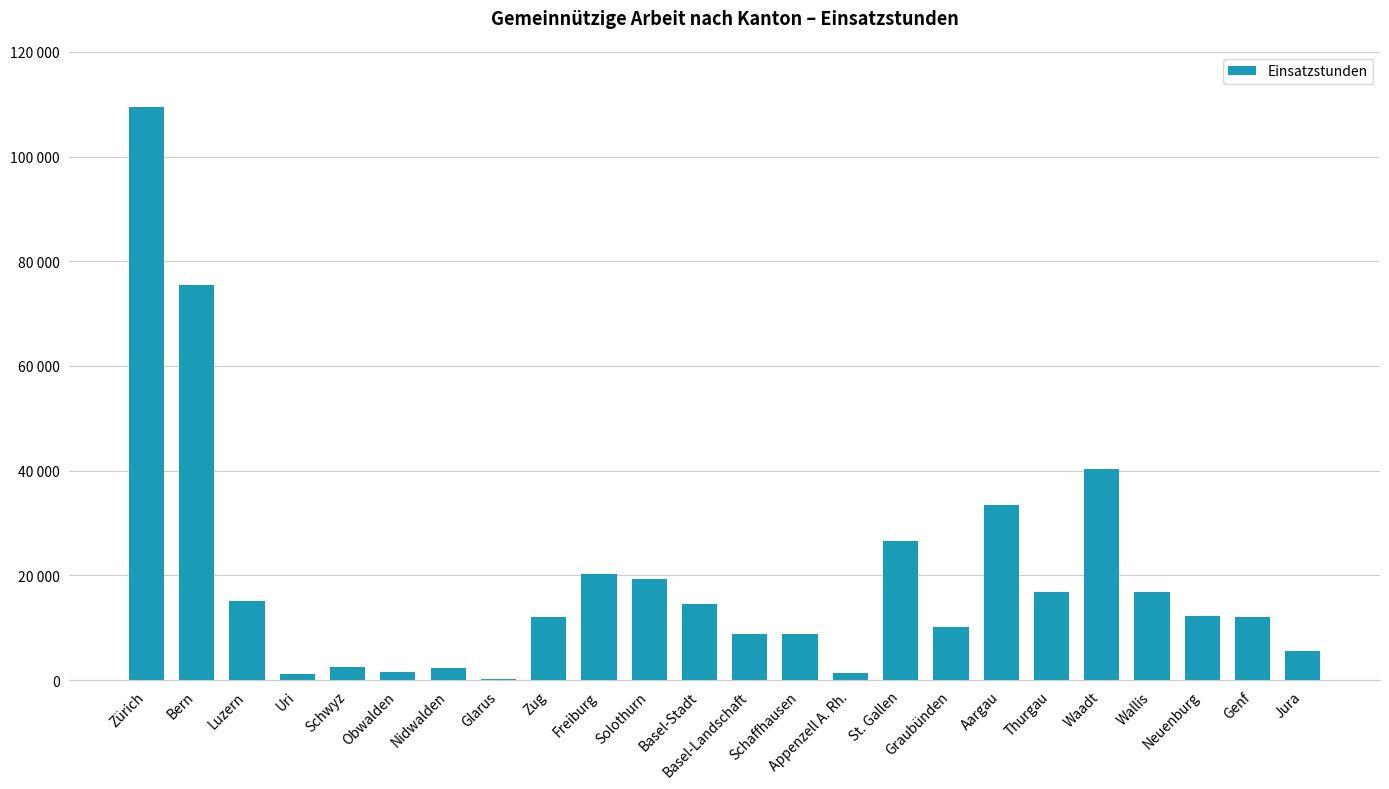

What is the minimum value shown in the chart?

140